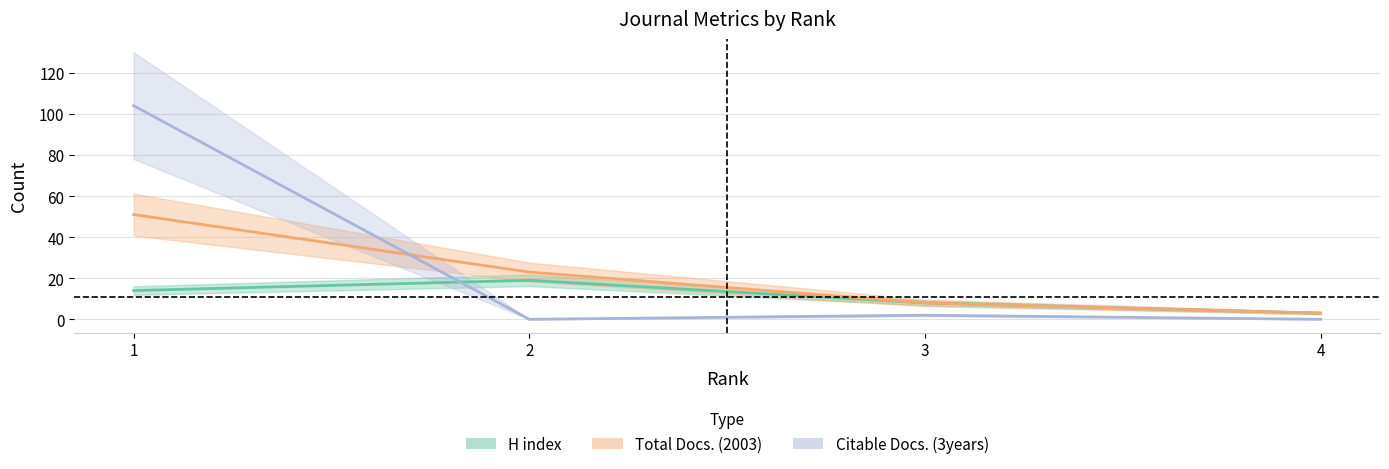

Where do Total Docs. (3years) and H index first cross each other?

1 and 2